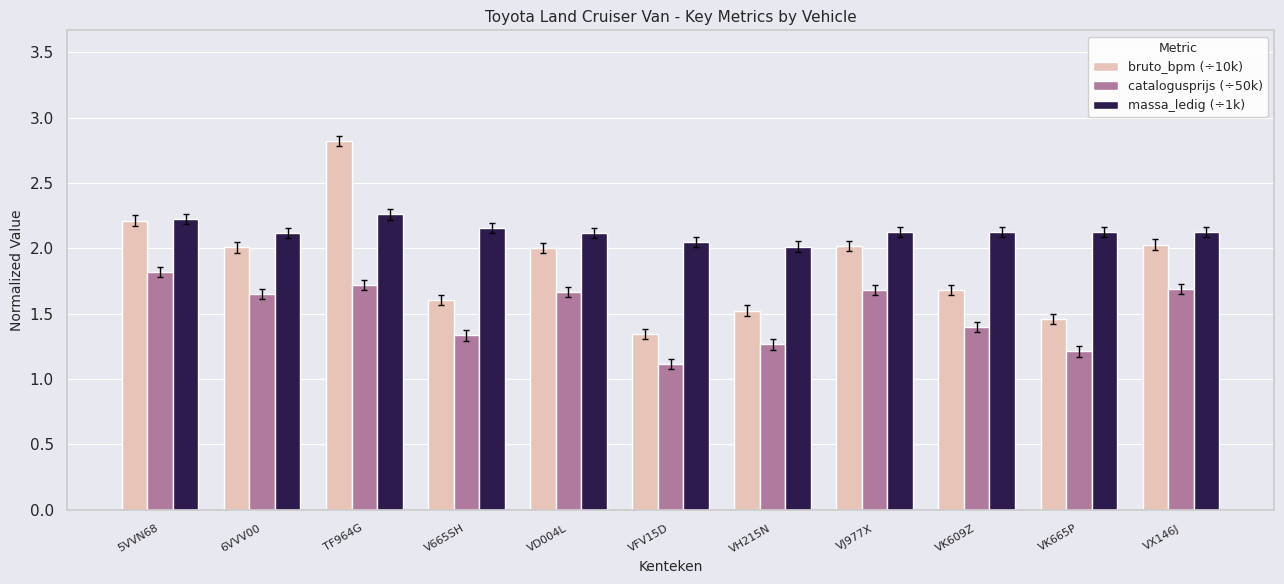

Rank the series by their average value, from highest to lowest.

massa_ledig (÷1k), bruto_bpm (÷10k), catalogusprijs (÷50k)